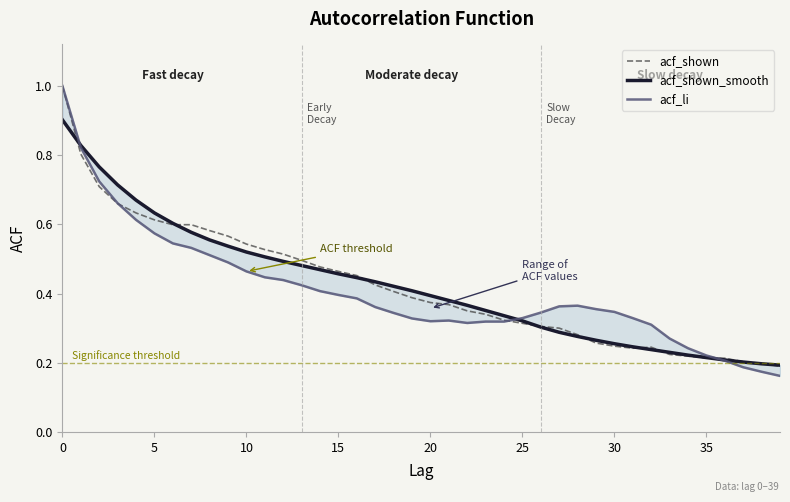

The acf_shown series shows 0.2 at 36. True or false?

True